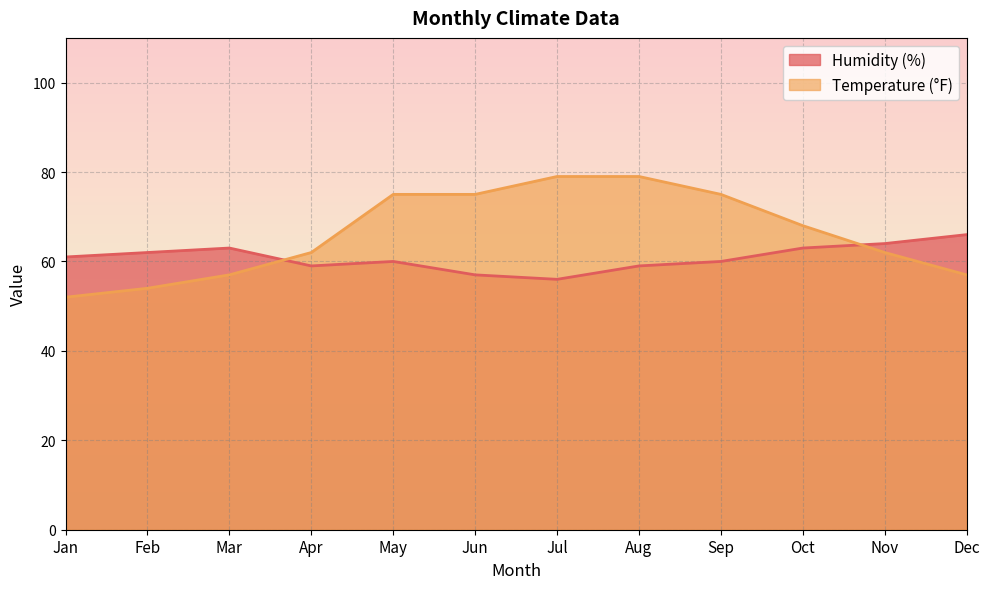

List the series in order of their peak value, highest first.

Temperature (°F), Humidity (%)